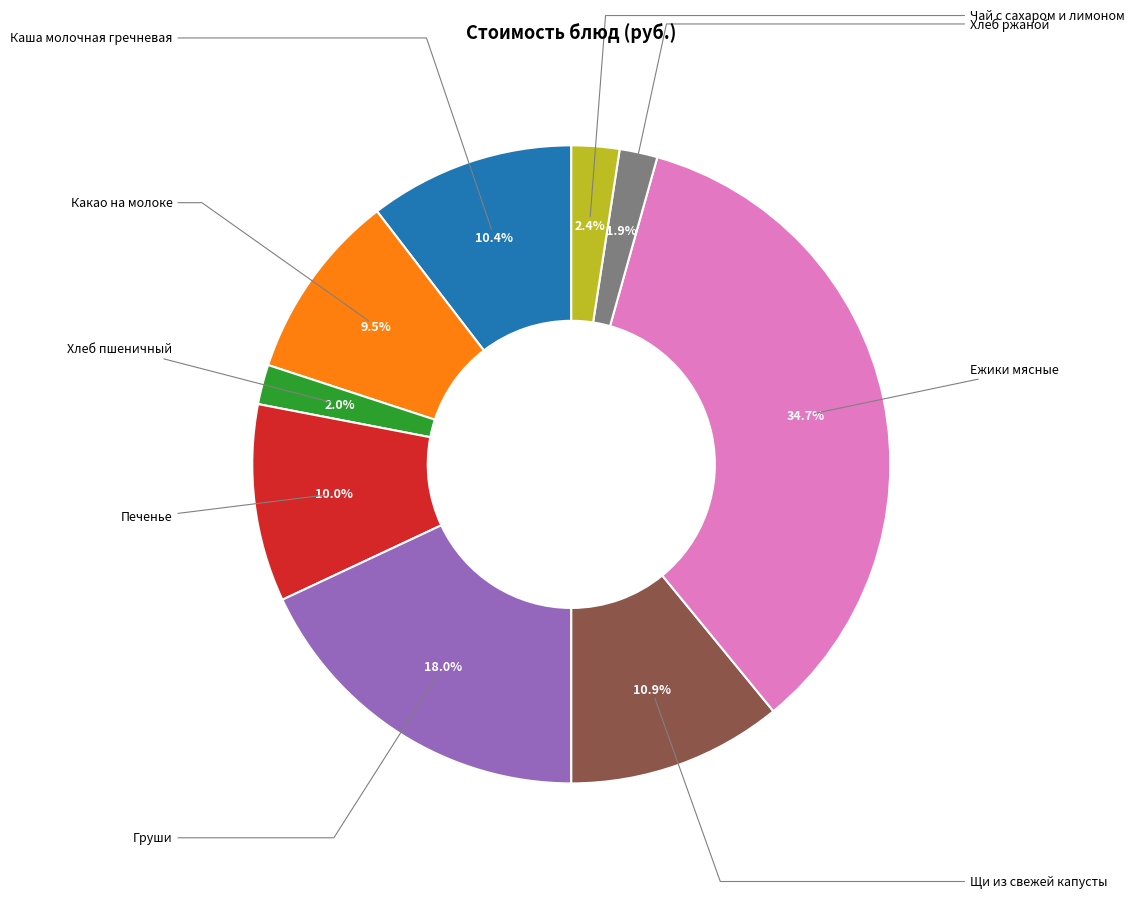

Does any single category account for the majority?

No